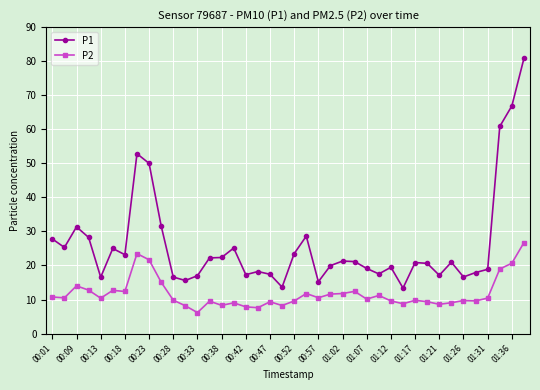

Which series has the largest total across all categories?

P1